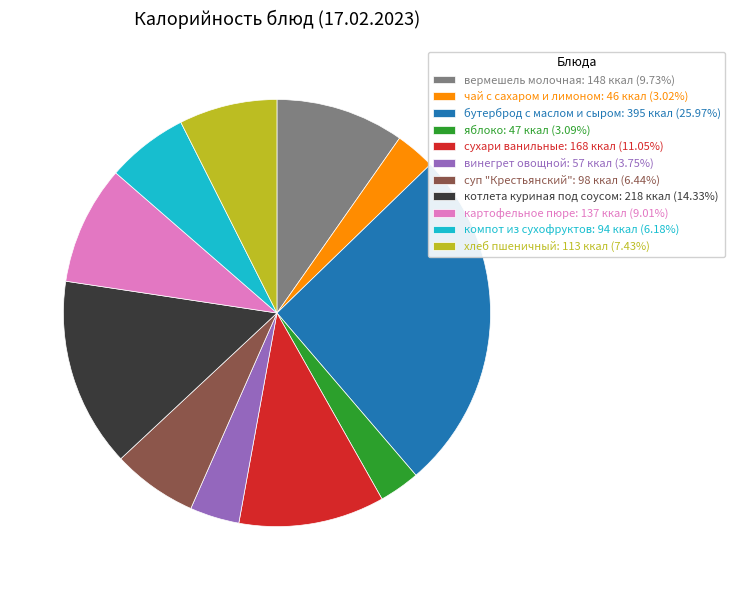

Is it true that компот из сухофруктов is 6% of the pie?

True